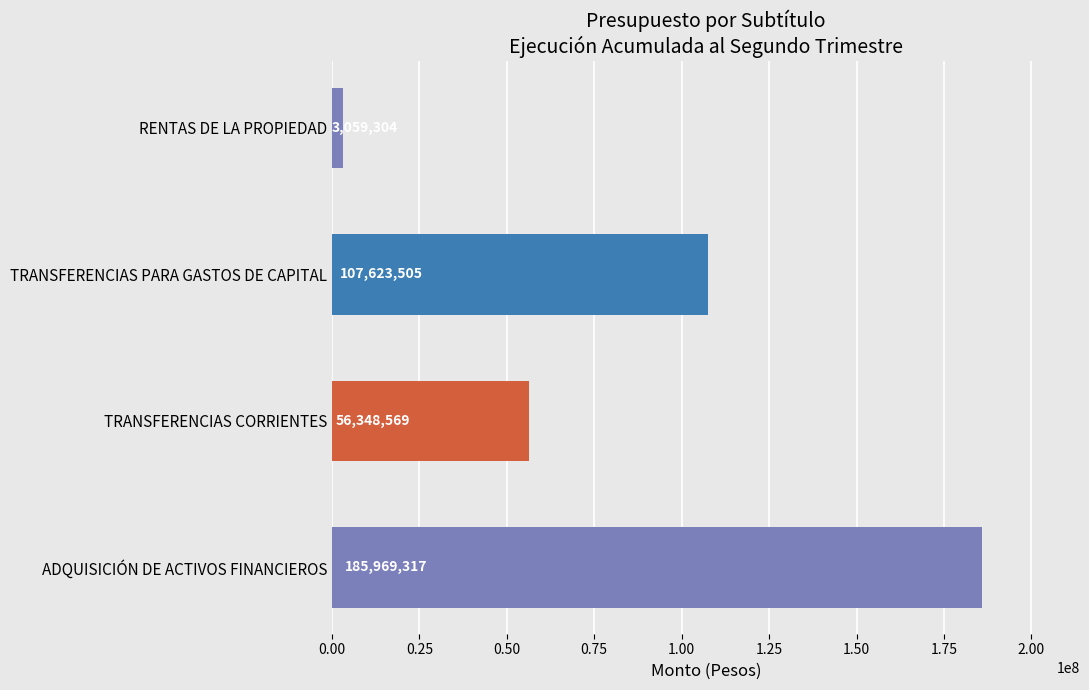

Which label corresponds to the largest value in the chart?

ADQUISICIÓN DE ACTIVOS FINANCIEROS